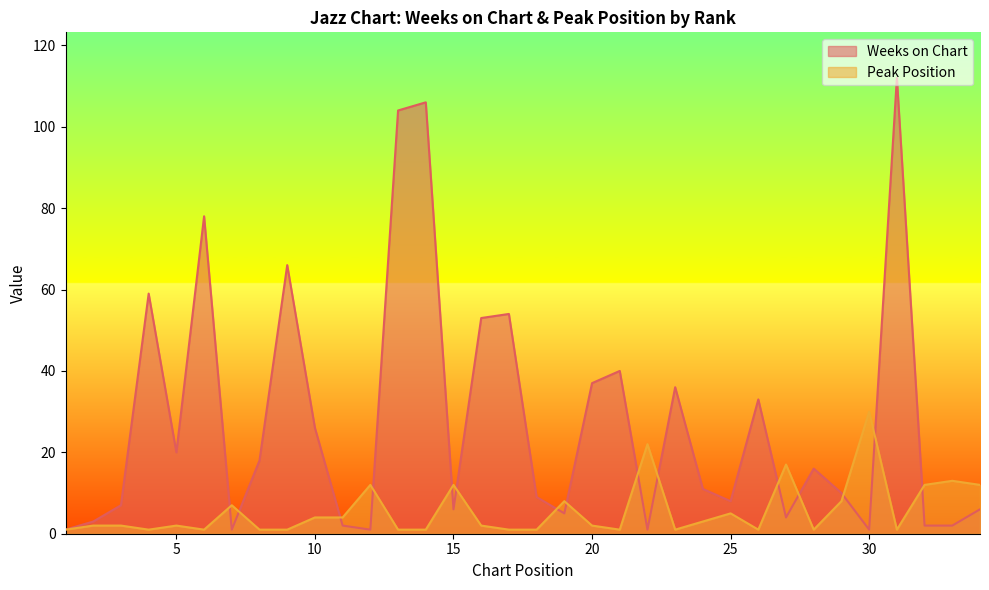

What is the minimum value for Peak Position?

1